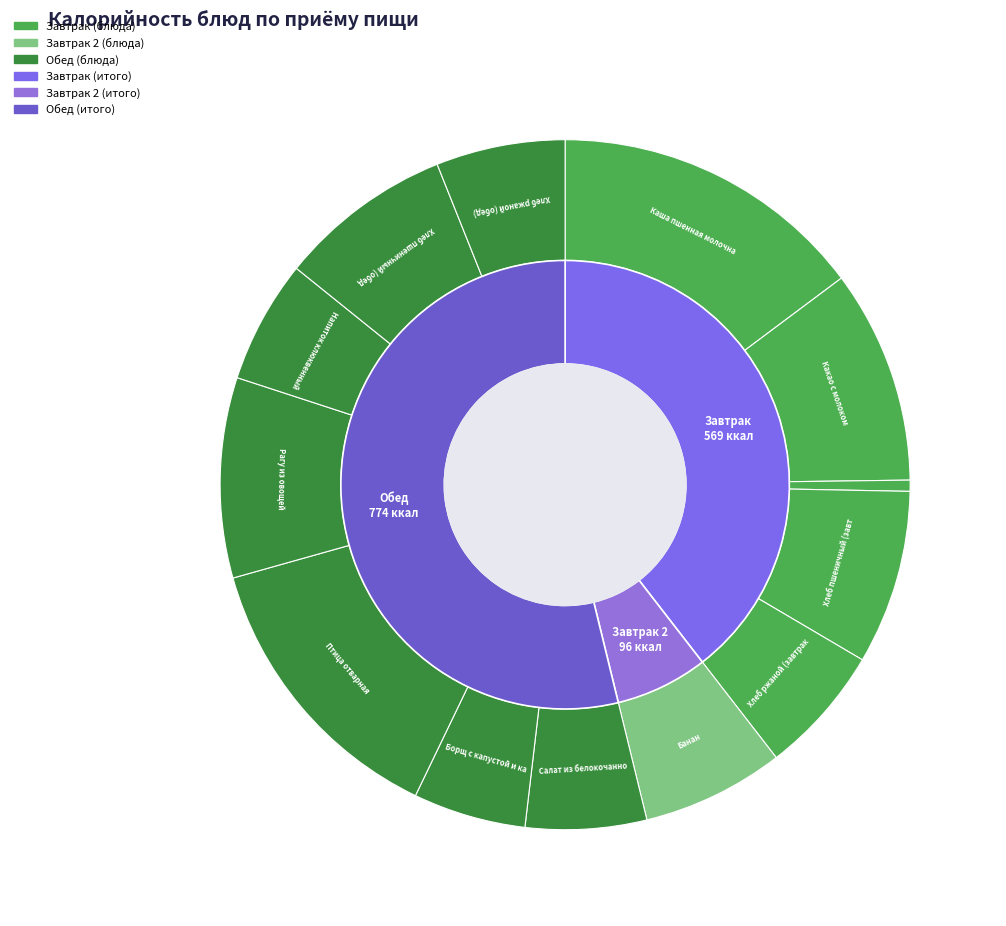

Combined, do Хлеб пшеничный (обед) and Рагу из овощей account for over 50%?

No